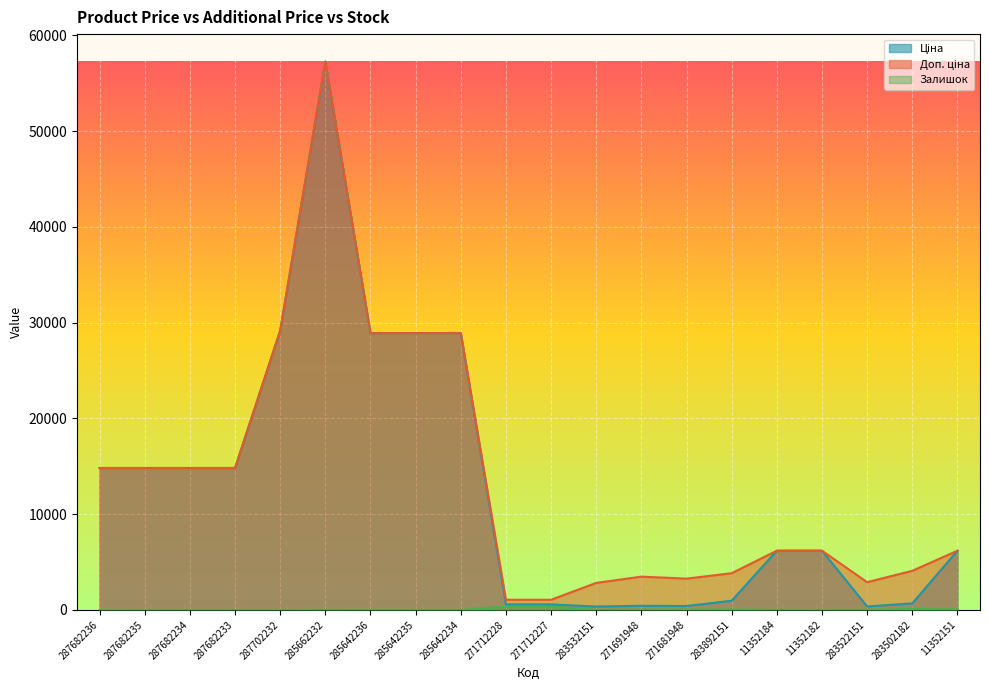

What is the label of the 15th point from the left?

283892151